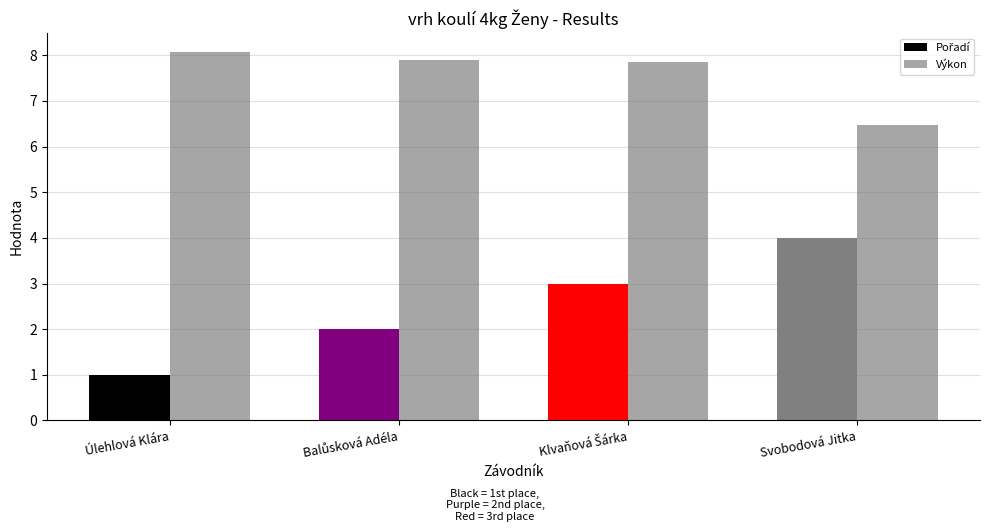

At which label is Pořadí closest to 2?

Balůsková Adéla